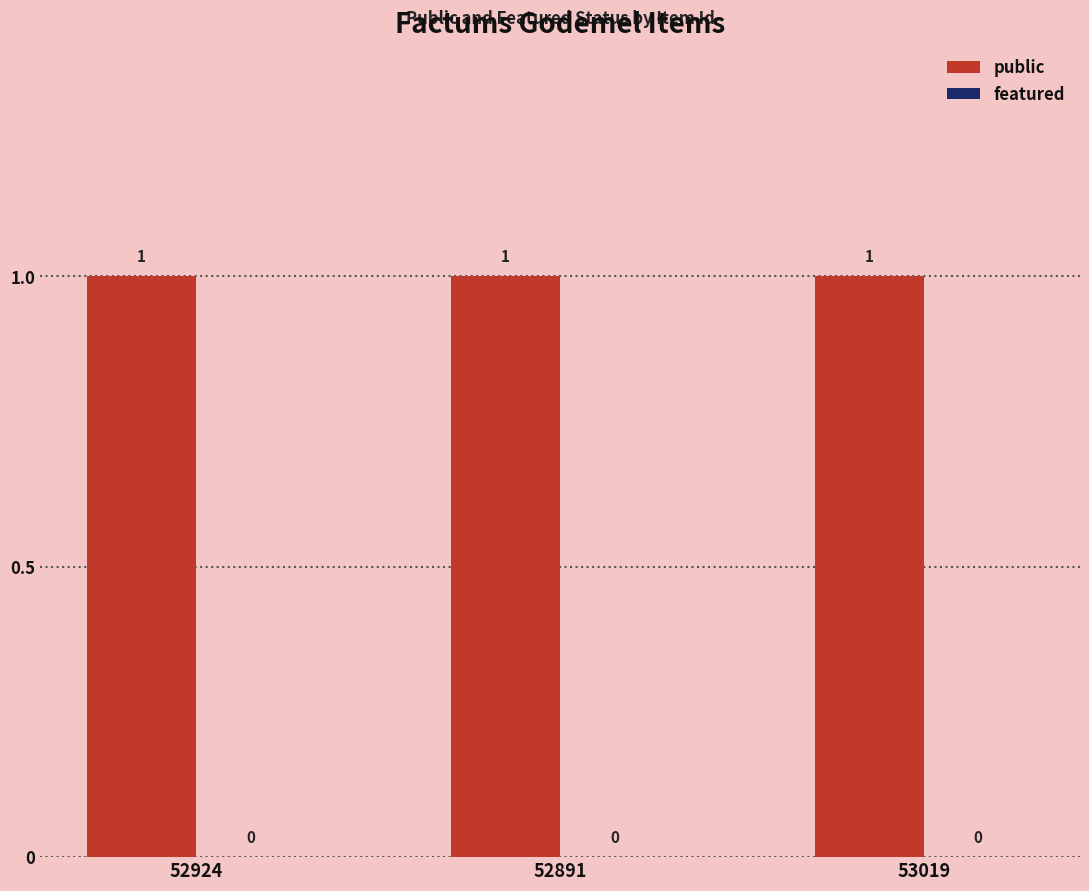

Rank the categories by public value from highest to lowest.

52924, 52891, 53019